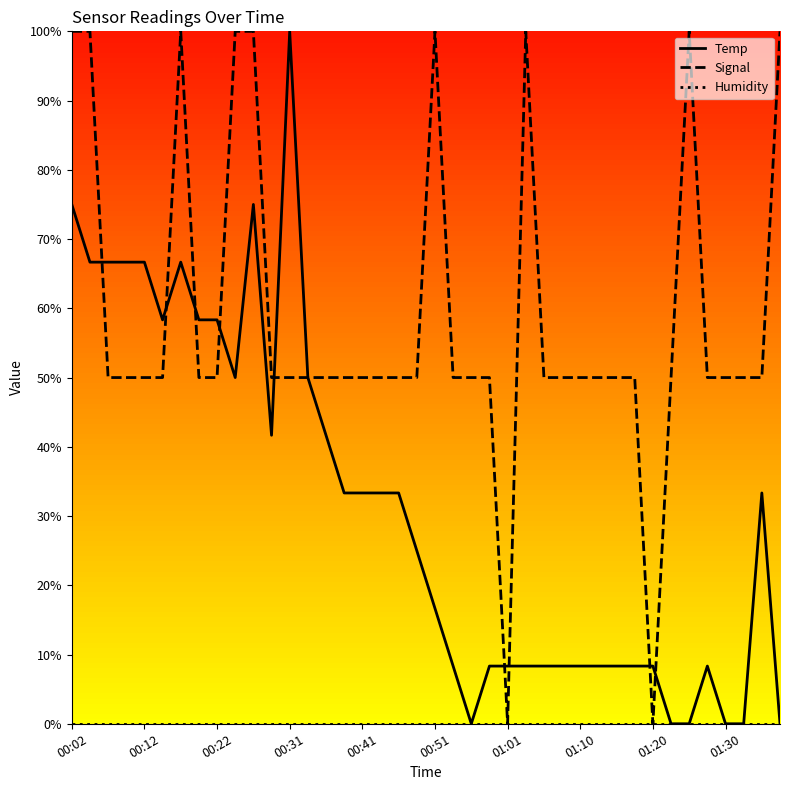

At which category is the sum across all series the highest?

00:02